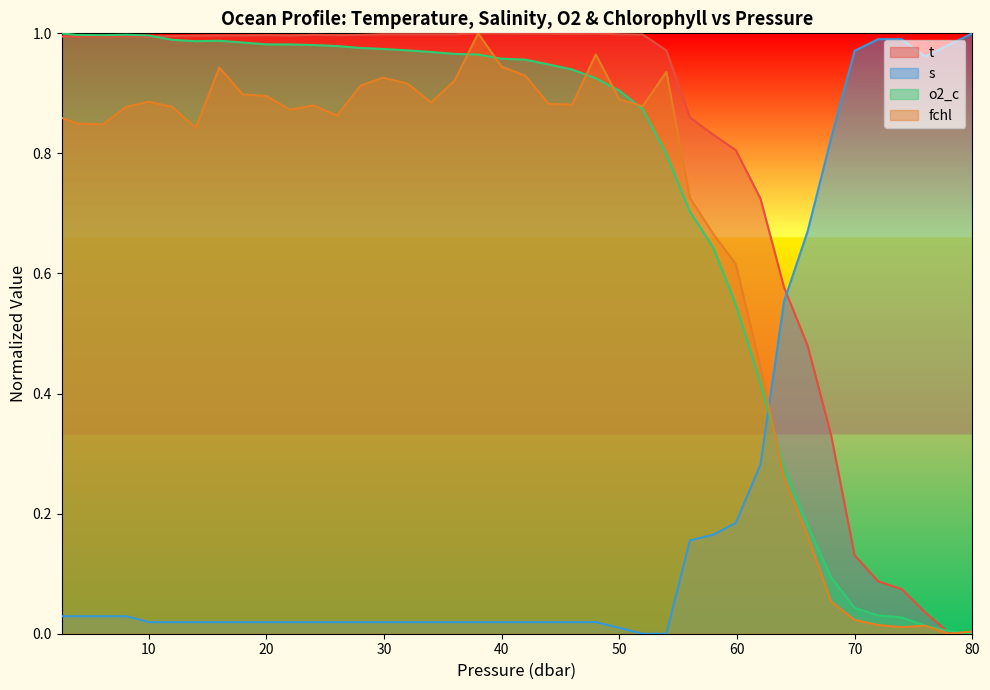

How many lines are shown in the chart?

4